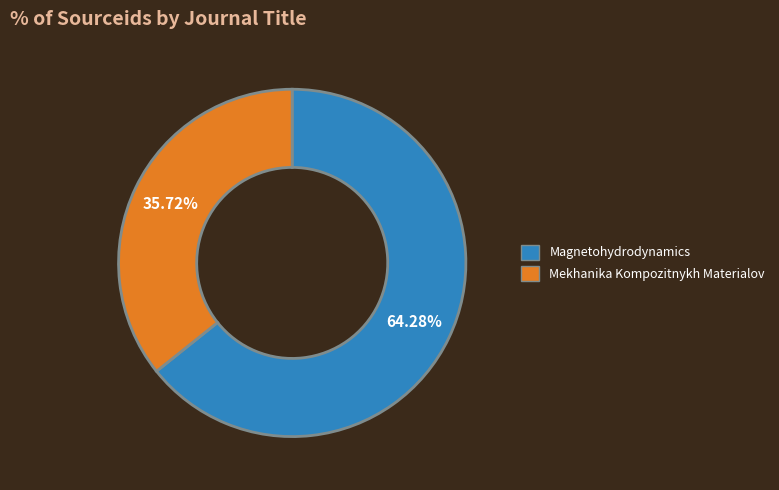

Rank the categories by value from highest to lowest.

Magnetohydrodynamics, Mekhanika Kompozitnykh Materialov